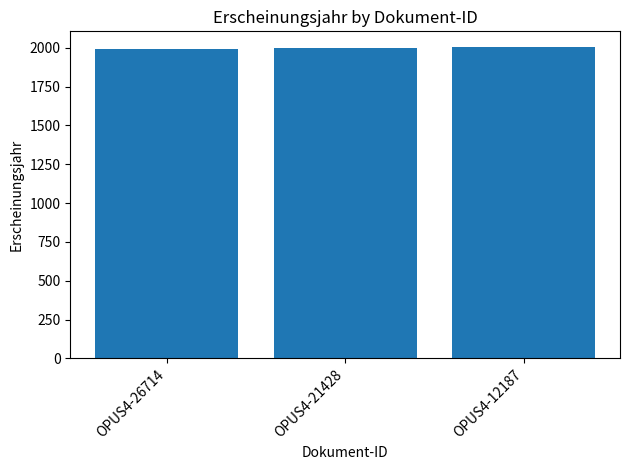

Approximately how many times larger is the value at OPUS4-21428 compared to OPUS4-12187?

1.0